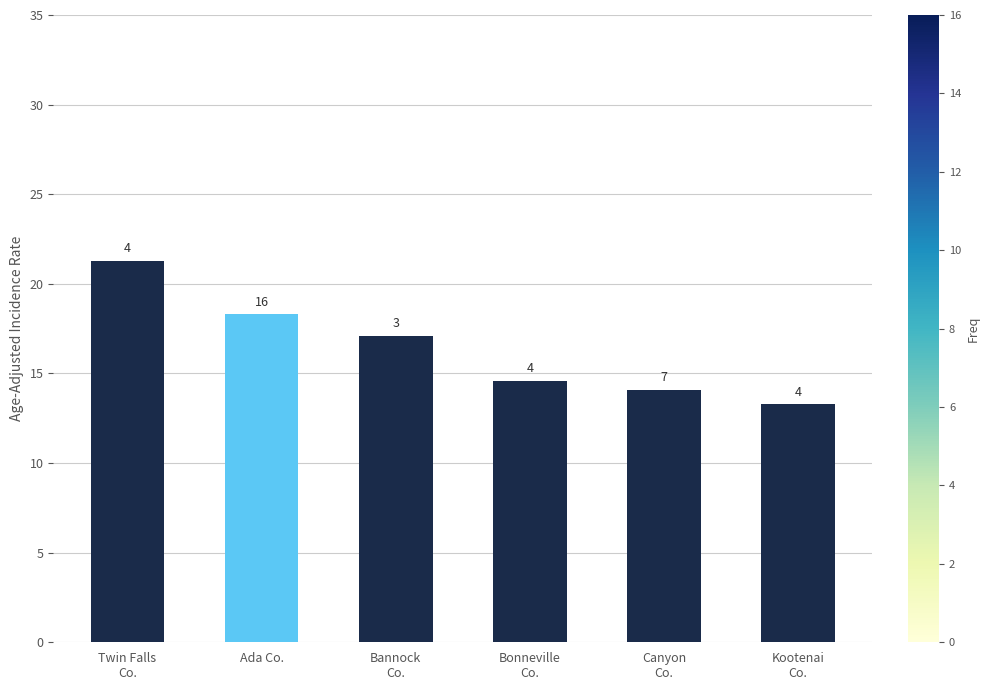

Does the chart contain any negative values?

No